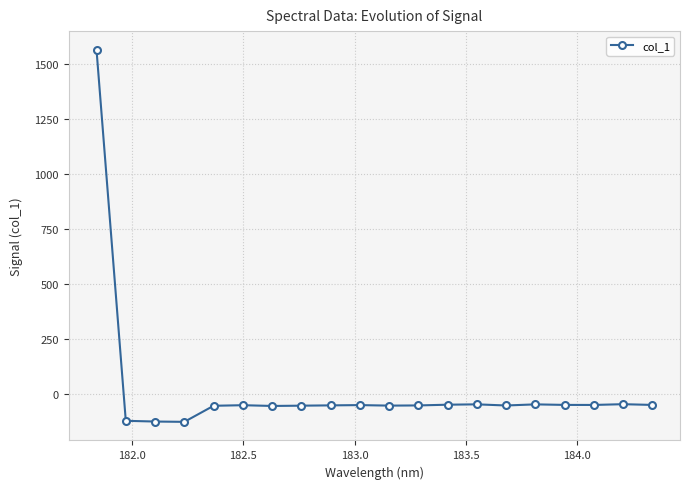

True or false: there are more than 2 points higher than both neighbors.

True